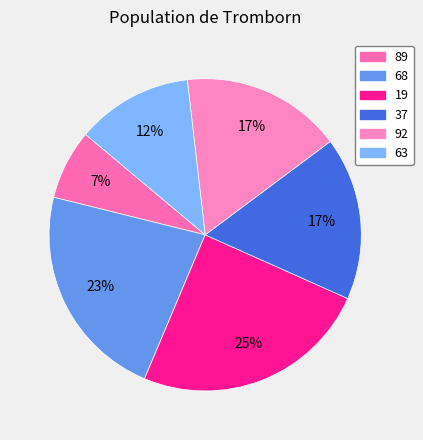

What portion of the pie excludes 19?

75.3%